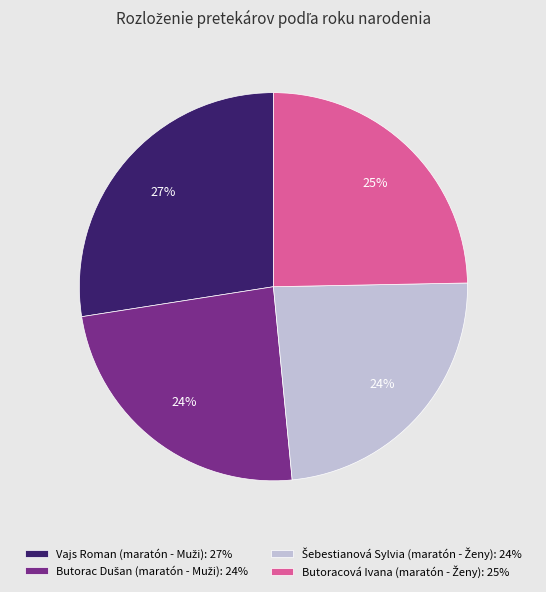

To the nearest percent, what is the average slice percentage?

25%